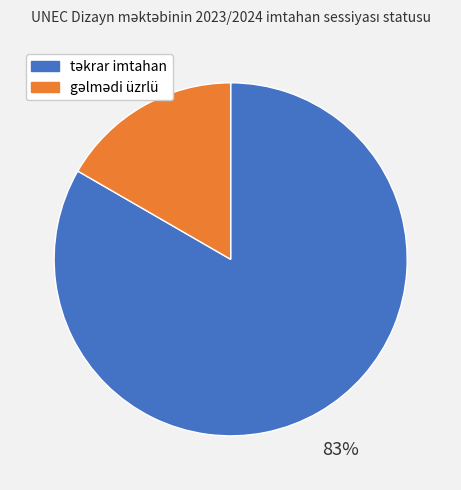

Does any single category account for the majority?

Yes